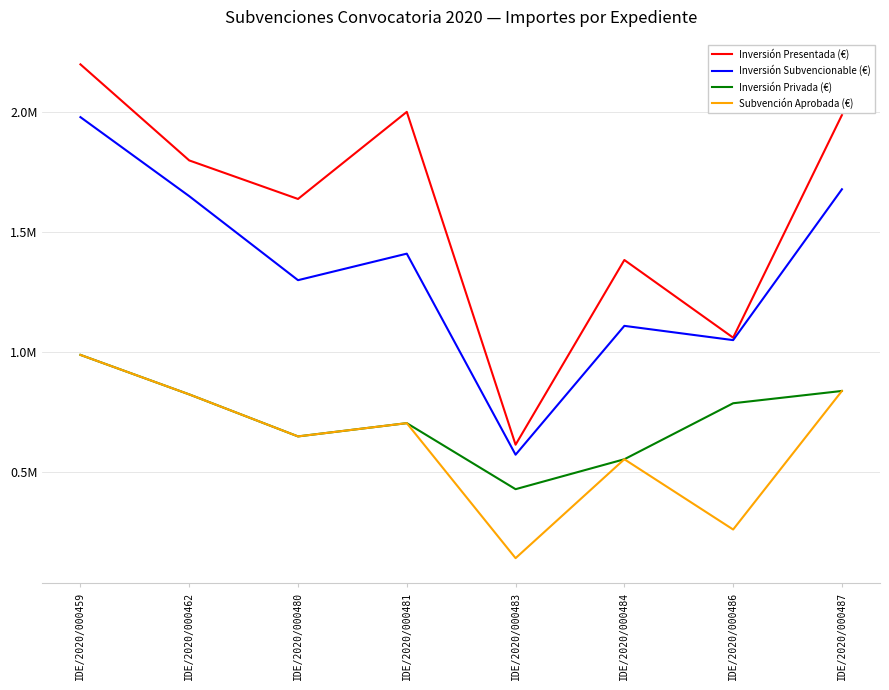

At which category does Inversión Subvencionable (€) reach its first local valley?

IDE/2020/000480